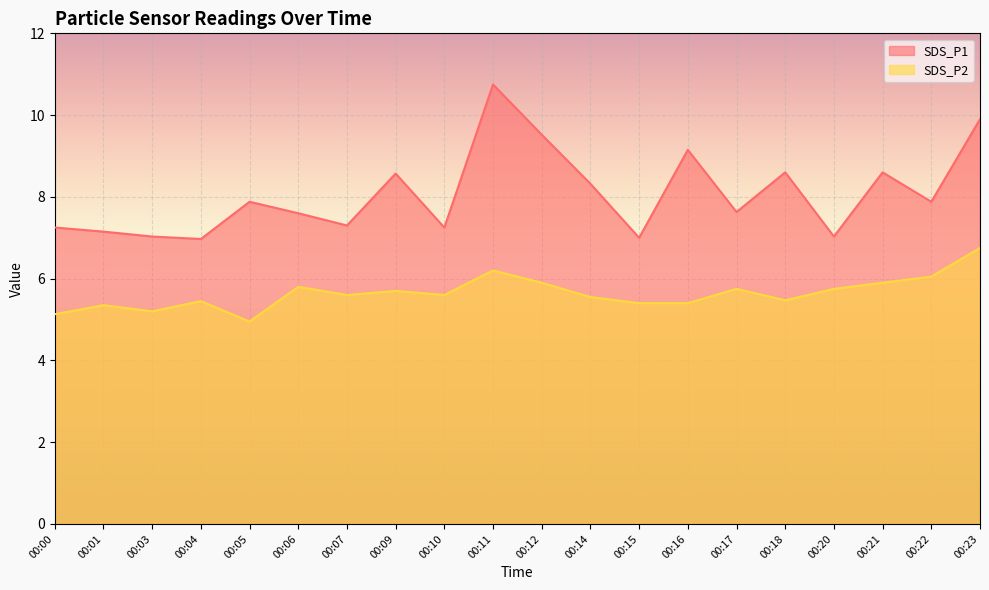

At how many categories does at least one series exceed 5?

20